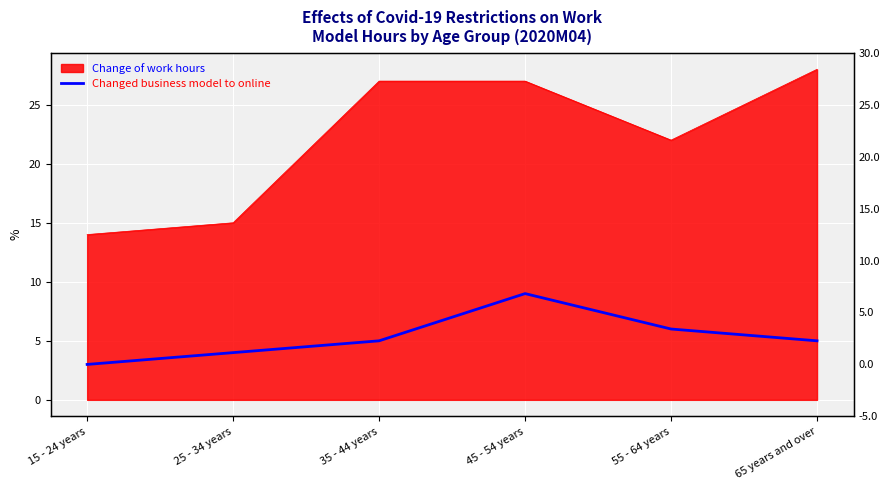

List the labels in order of value, smallest first.

15 - 24 years, 25 - 34 years, 35 - 44 years, 65 years and over, 55 - 64 years, 45 - 54 years